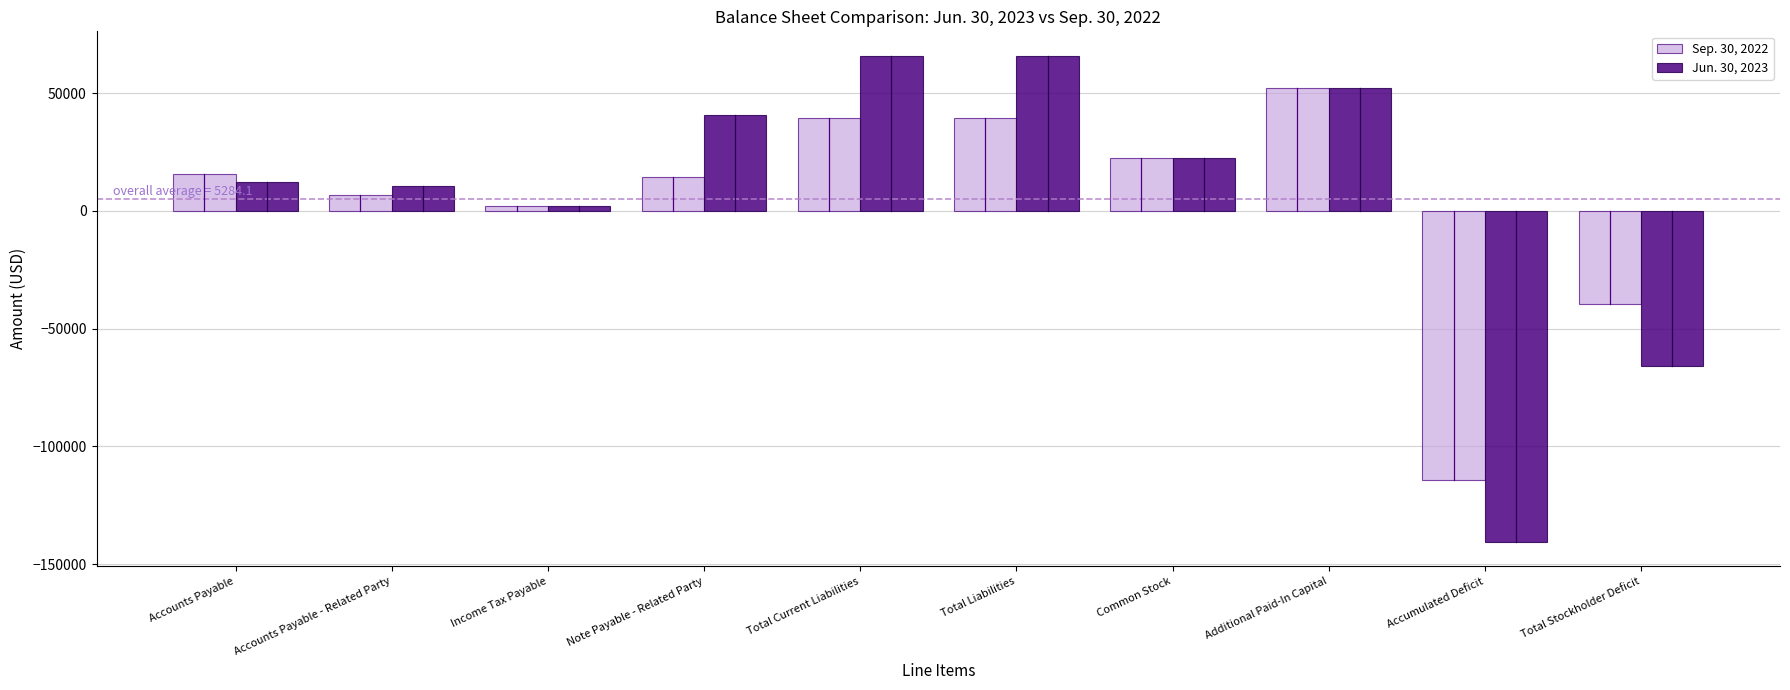

Reading right to left, transcribe all the data shown in this chart.

Sep. 30, 2022: Total Stockholder Deficit=-39489	Accumulated Deficit=-114183	Additional Paid-In Capital=52194	Common Stock=22500	Total Liabilities=39557	Total Current Liabilities=39557	Note Payable - Related Party=14424	Income Tax Payable=2303	Accounts Payable - Related Party=7000	Accounts Payable=15830
Jun. 30, 2023: Total Stockholder Deficit=-65989	Accumulated Deficit=-140683	Additional Paid-In Capital=52194	Common Stock=22500	Total Liabilities=65989	Total Current Liabilities=65989	Note Payable - Related Party=40597	Income Tax Payable=2303	Accounts Payable - Related Party=10750	Accounts Payable=12339